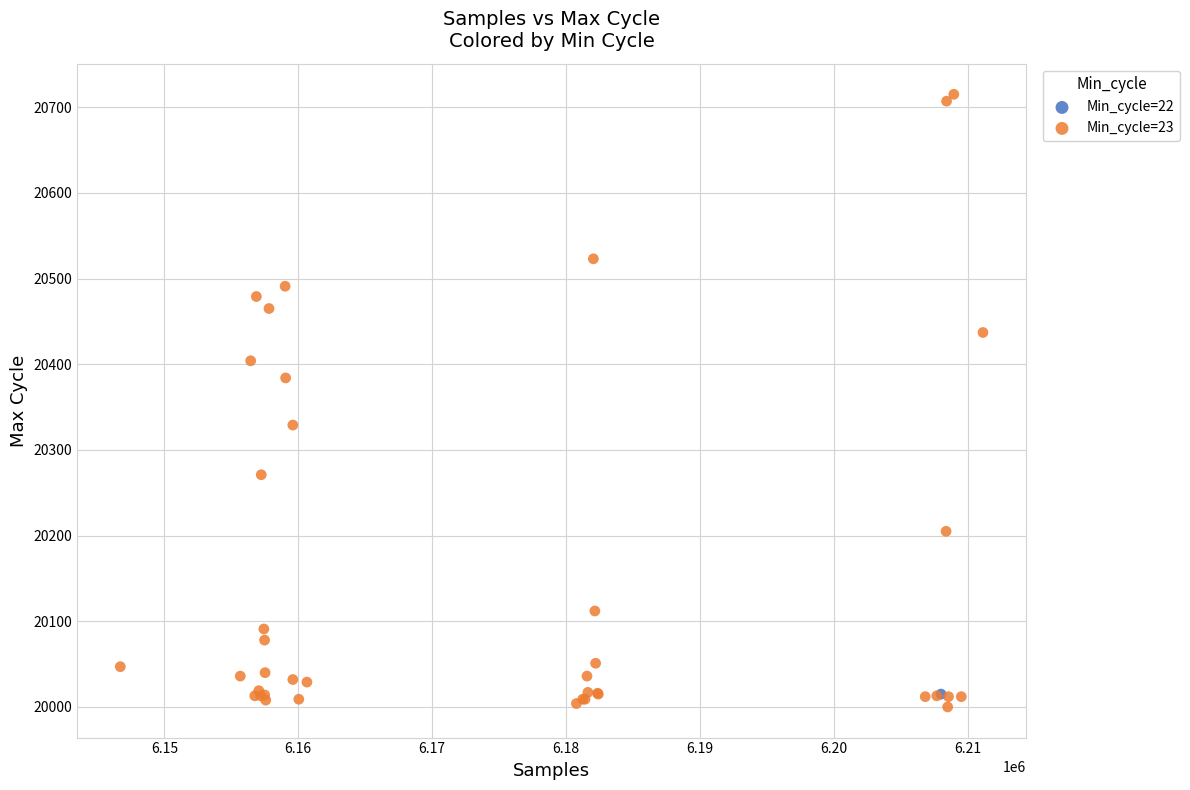

What are all the series names shown in the legend?

Min_cycle=22, Min_cycle=23